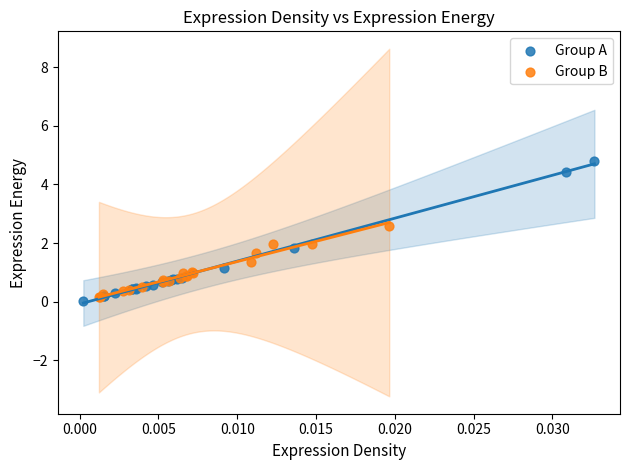

Which series has the largest Y range (max minus min)?

Group A